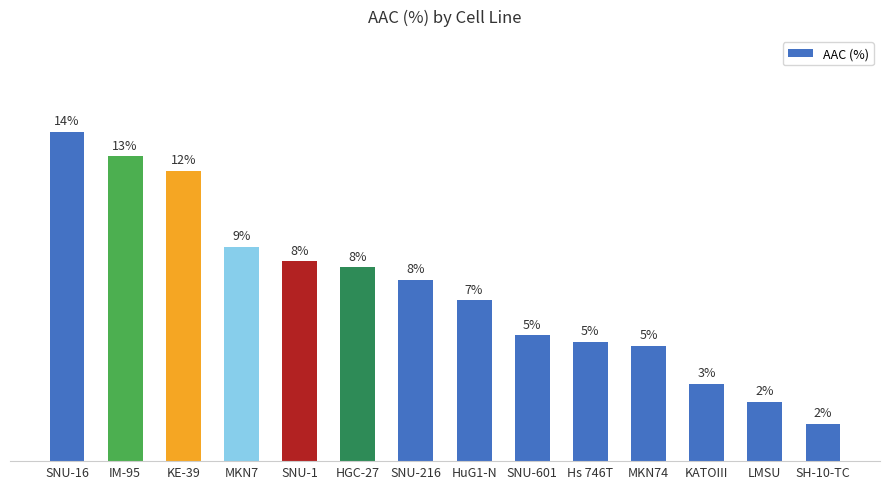

Reading right to left, transcribe all the data shown in this chart.

SH-10-TC=2.5	LMSU=3.9	KATOIII=5.1	MKN74=7.6	Hs 746T=7.9	SNU-601=8.3	HuG1-N=10.6	SNU-216=12.0	HGC-27=12.8	SNU-1=13.2	MKN7=14.1	KE-39=19.1	IM-95=20.1	SNU-16=21.7